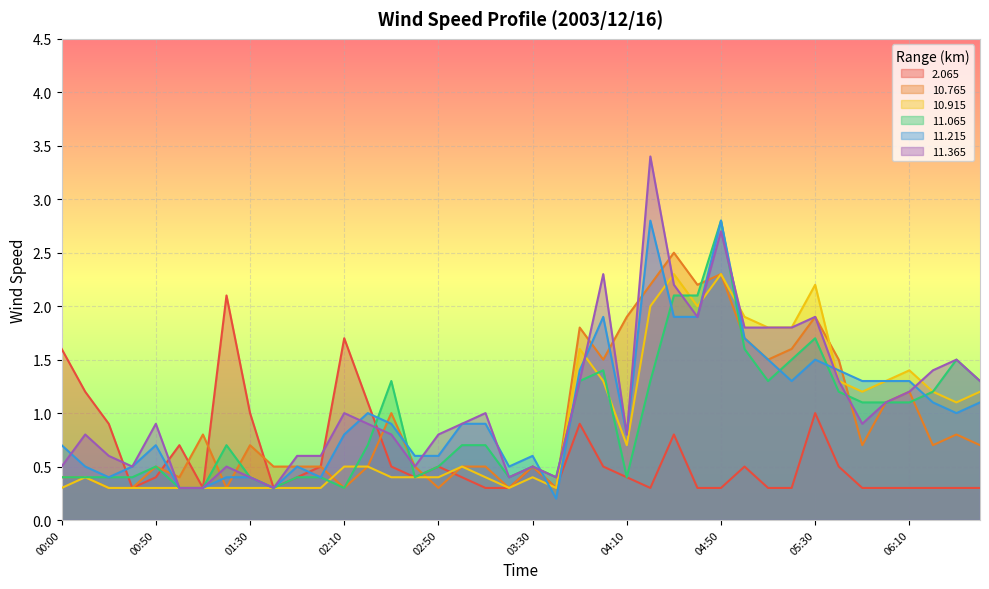

What is the average value of the 10.915 series?

0.9